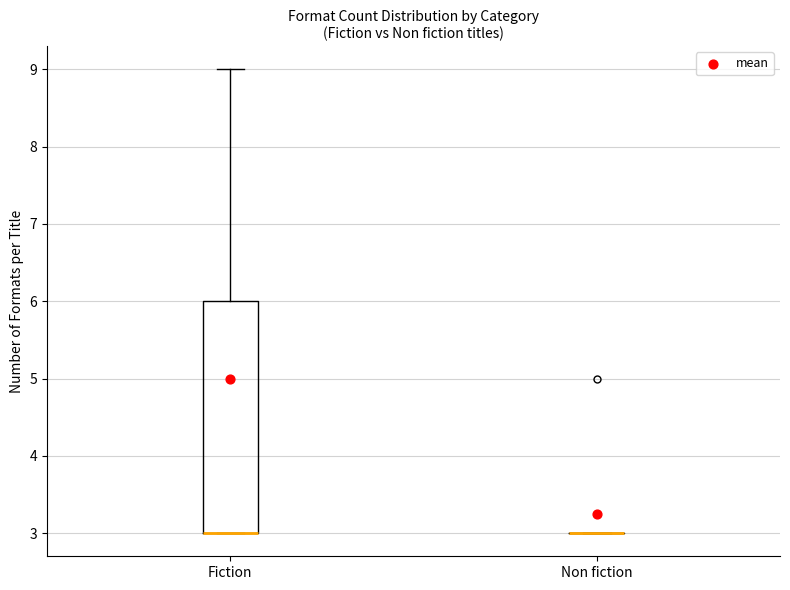

Comparing the boxes themselves (not the whiskers), which one is the tallest?

Fiction